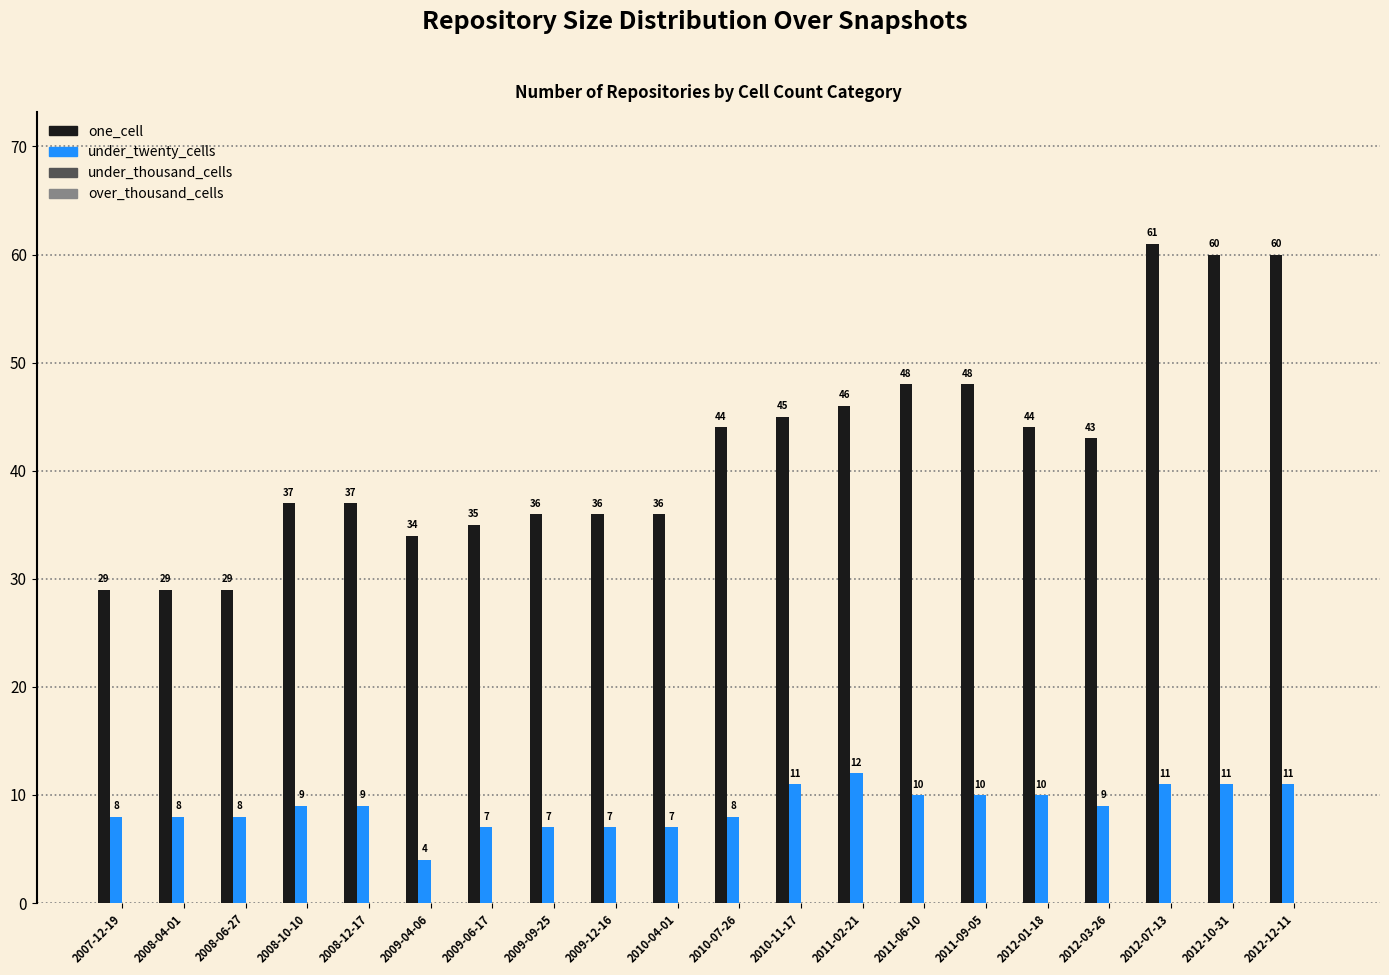

How many data points does each series have?

20